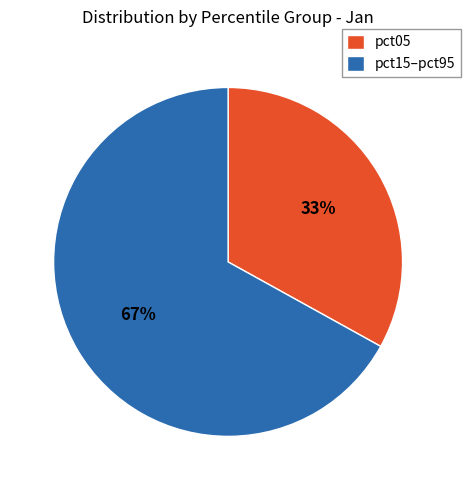

Approximately how many times larger is the value at pct15–pct95 compared to pct05?

2.0